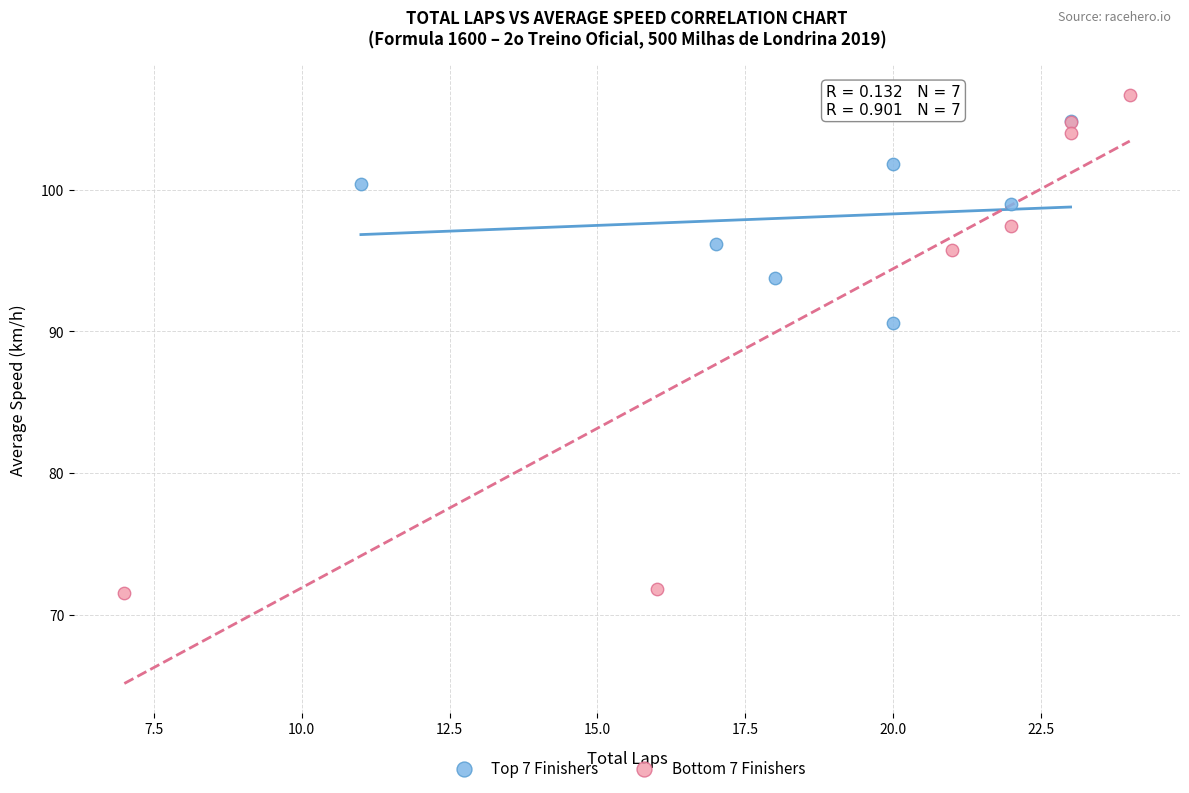

Which series contains the lowest Y value?

Bottom 7 Finishers